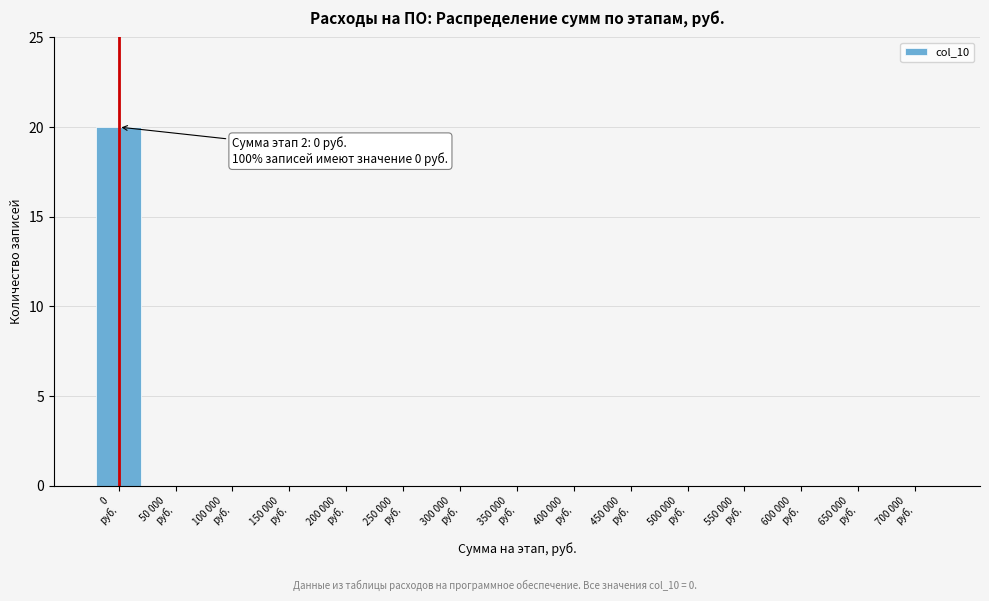

What is the maximum value shown in the chart?

20